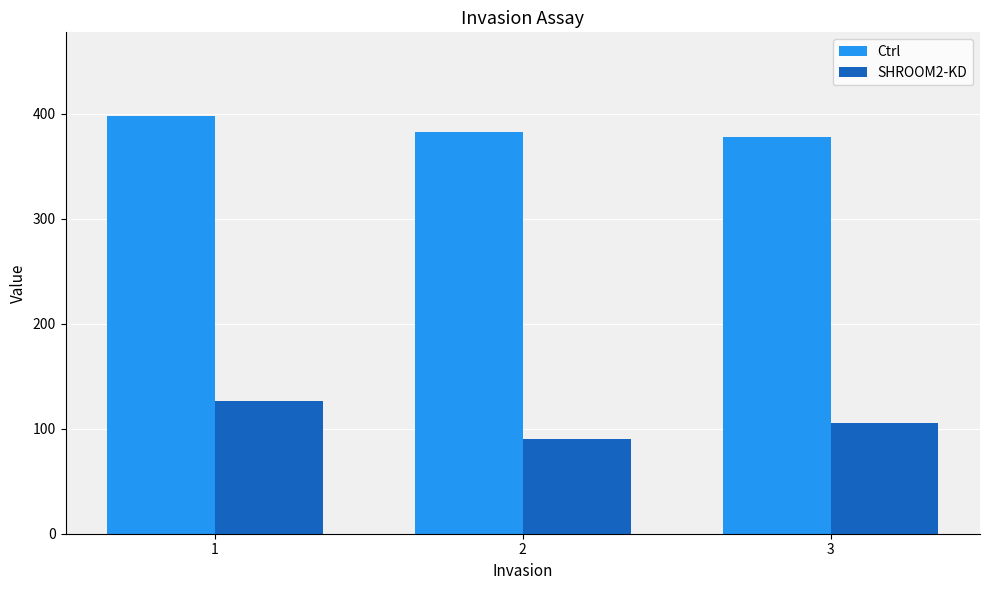

The value of Ctrl at 2 is 165. True or false?

False